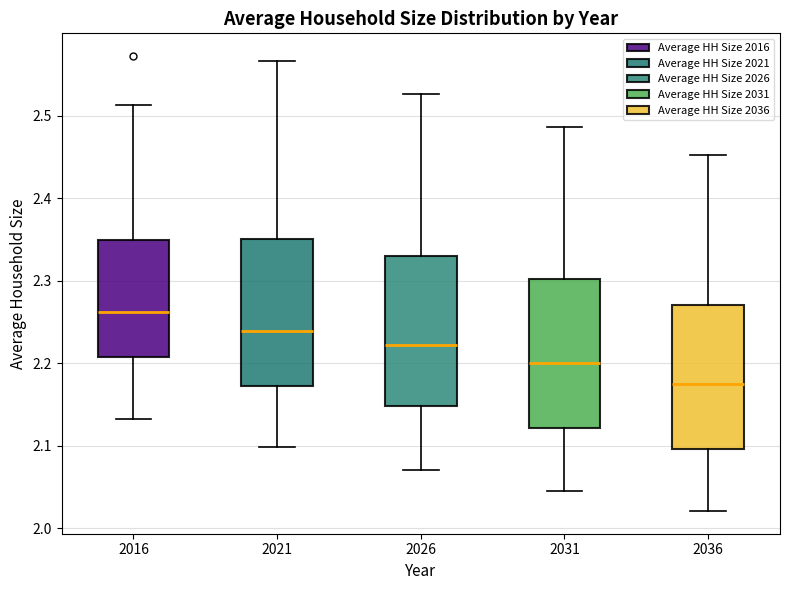

Where is the lower edge of the box at x = 2016 on the y-axis? The values are not printed on the chart, so give them approximately, as read against the axis.

2.21